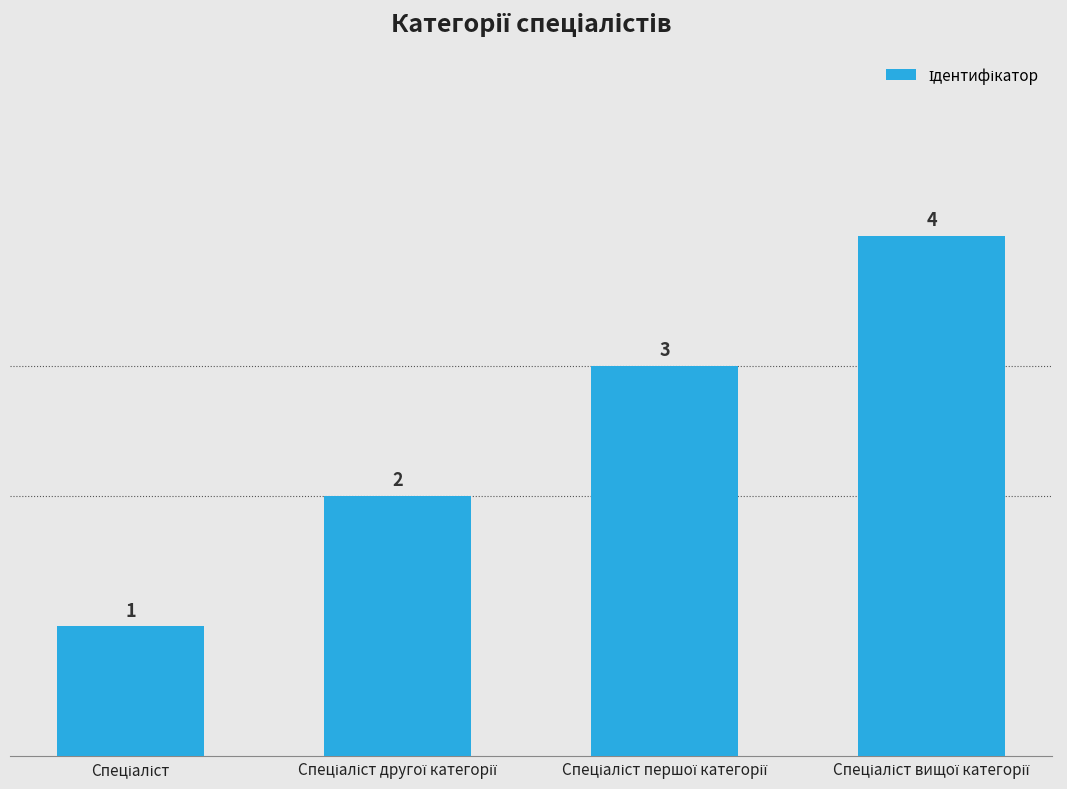

How many values are between 2 and 4?

3